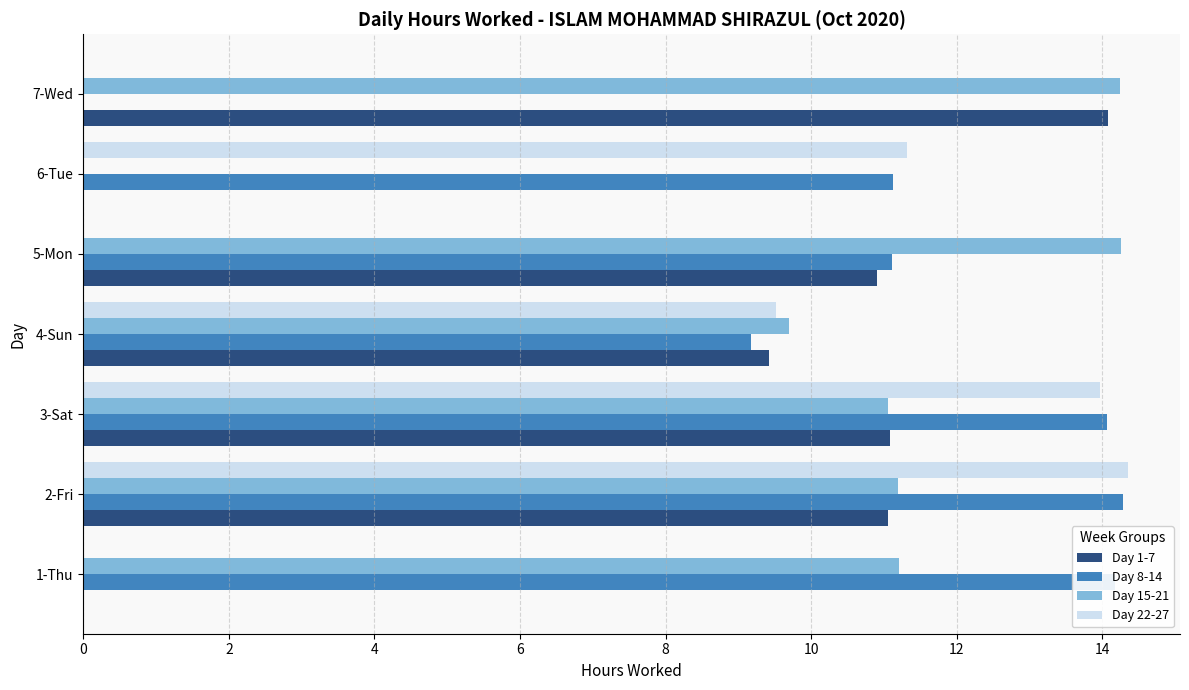

Which category has the highest value in the Day 22-27 series?

2-Fri